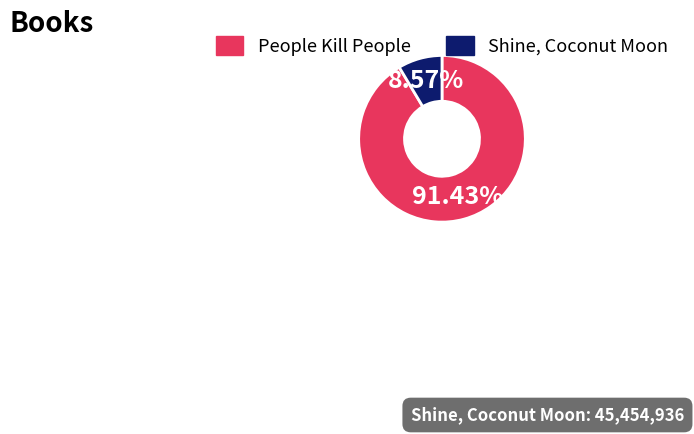

To the nearest percent, what portion does Shine, Coconut Moon represent?

9%